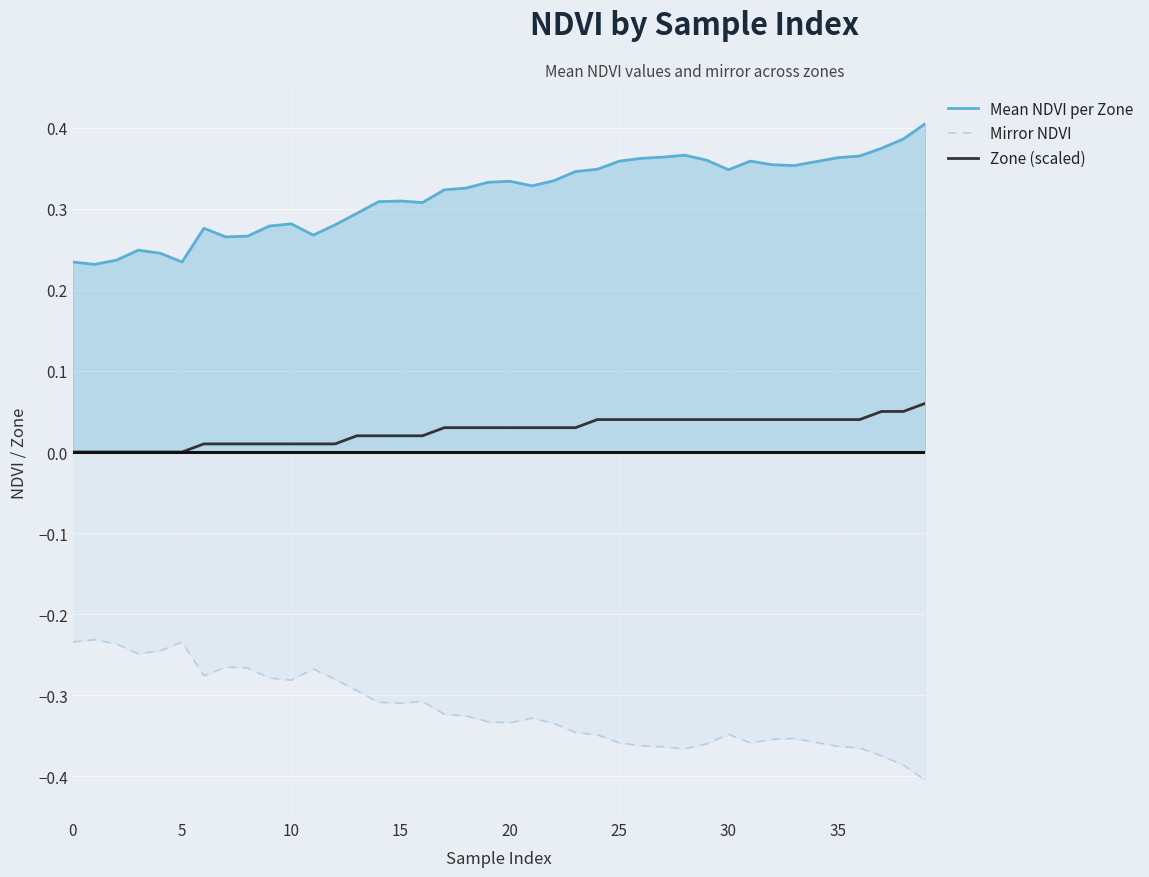

What are all the series names shown in the legend?

Mean NDVI per Zone, Mirror NDVI, Zone (scaled)